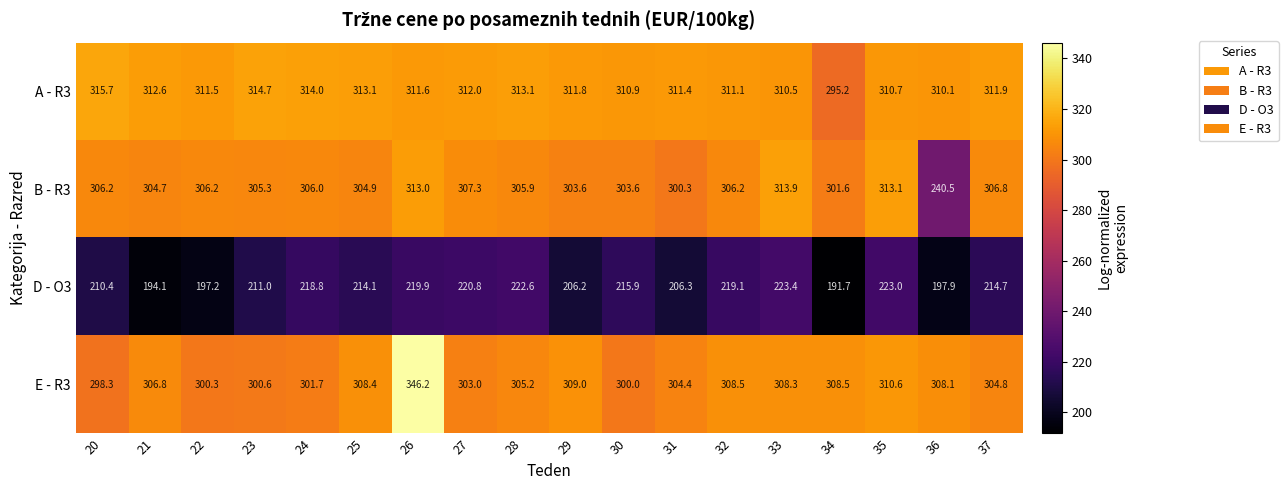

Which series changed the most between 22 and 27?

D - O3